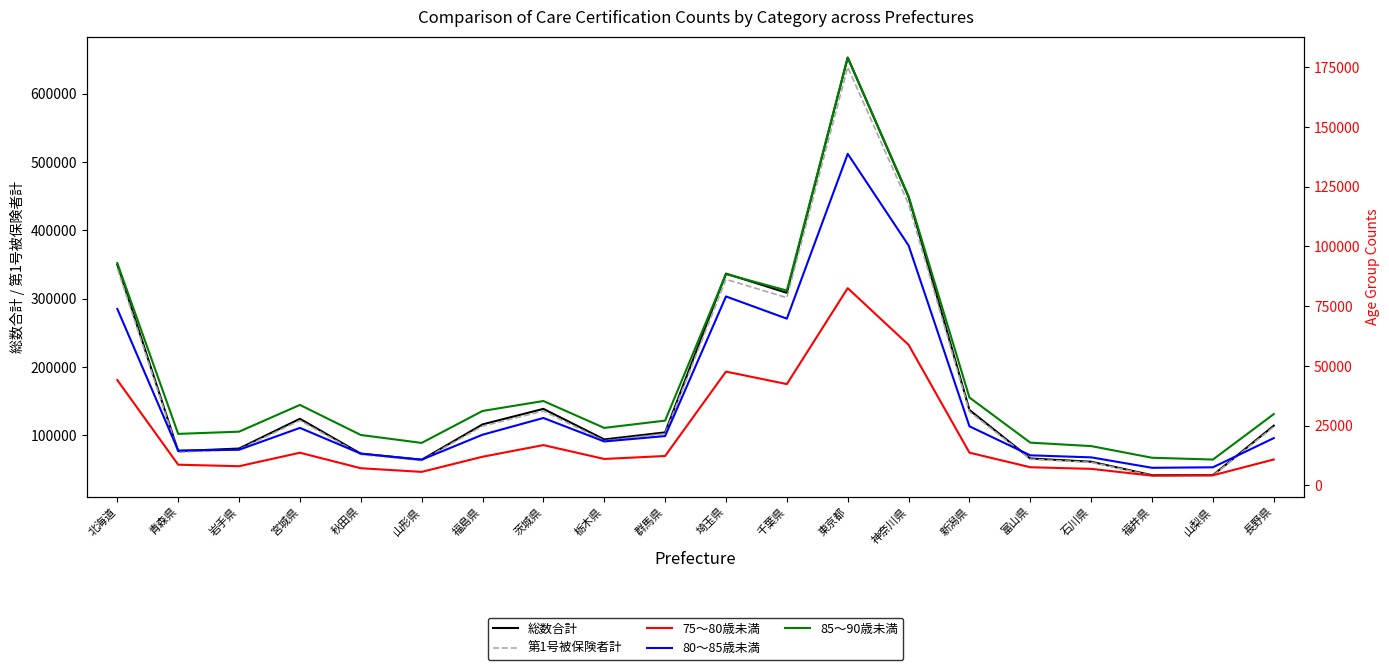

Is the value of 第1号被保険者計 at 千葉県 greater than the value of 85〜90歳未満 at 山梨県?

Yes